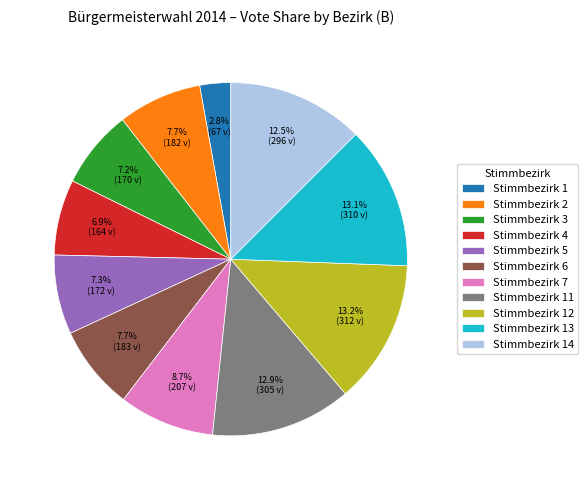

Which category has the smallest portion of the pie?

Stimmbezirk 1